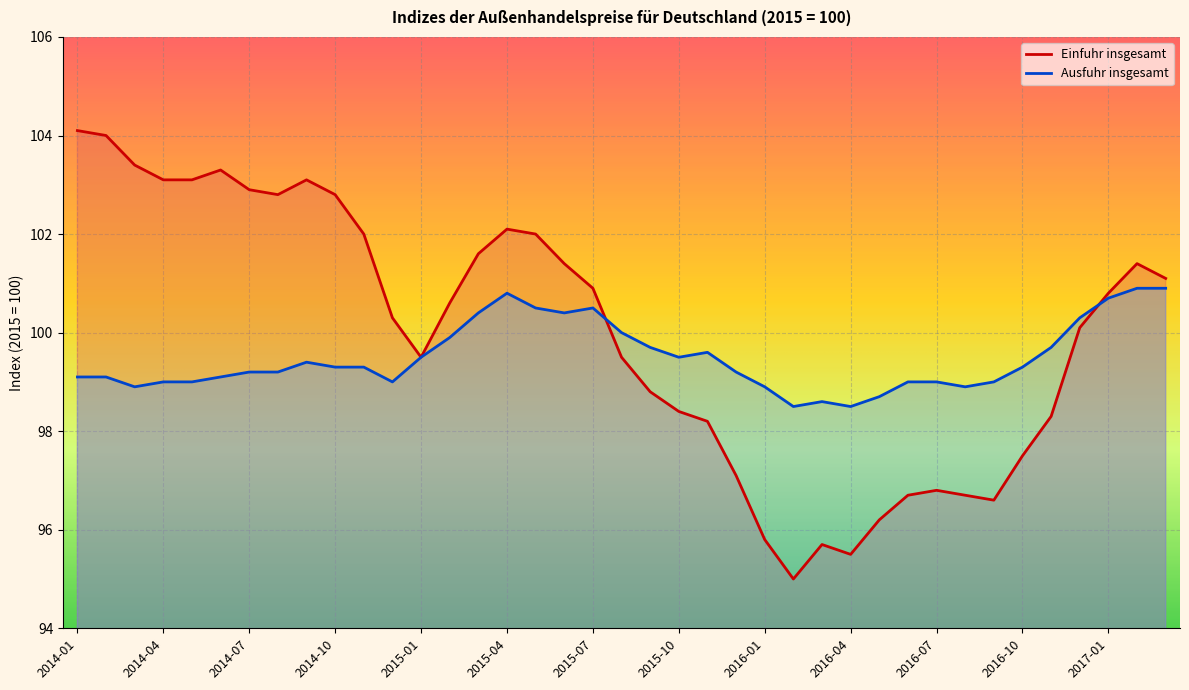

What is the average value of the Einfuhr insgesamt series?

100.0